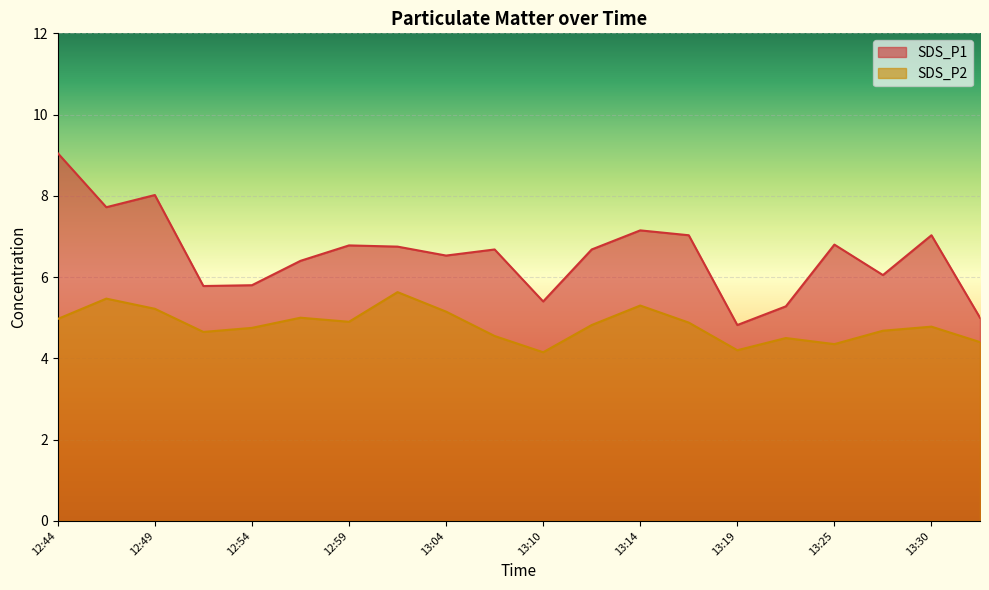

What is the label of the 13th point from the left?

13:14